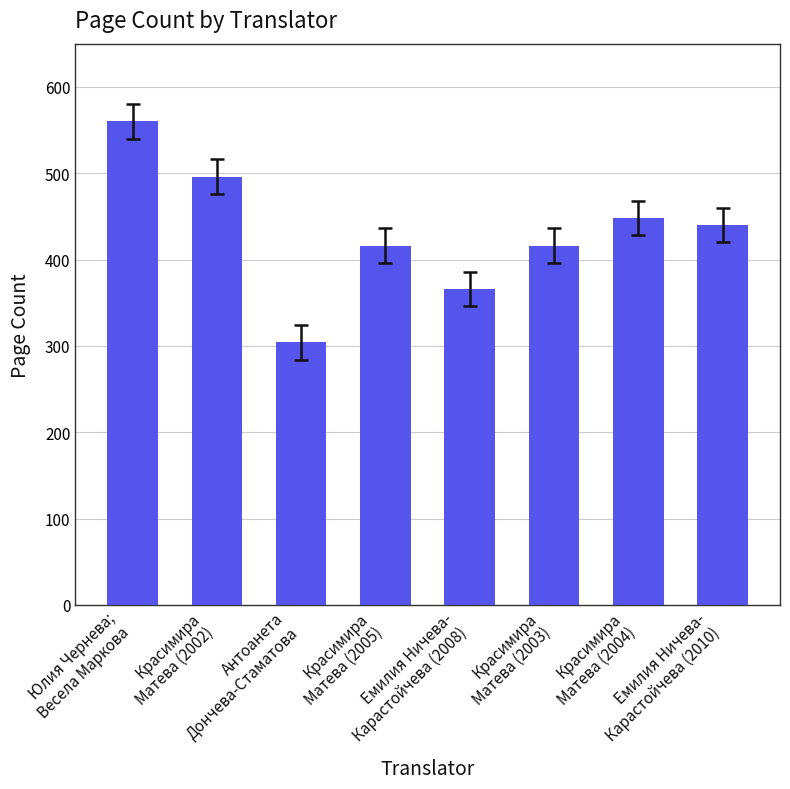

What is the value of the 1st bar from the left?

560